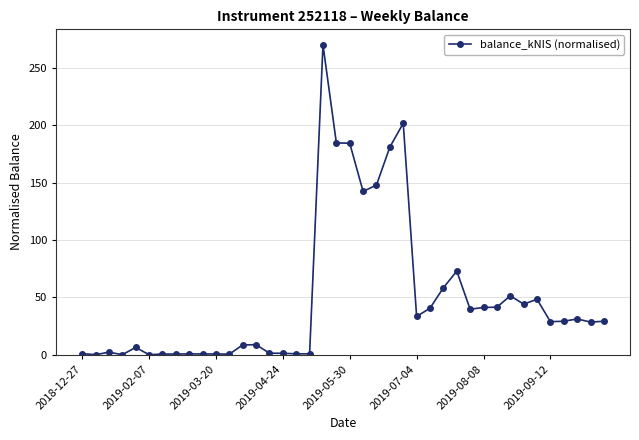

What is the maximum value shown in the chart?

270.2